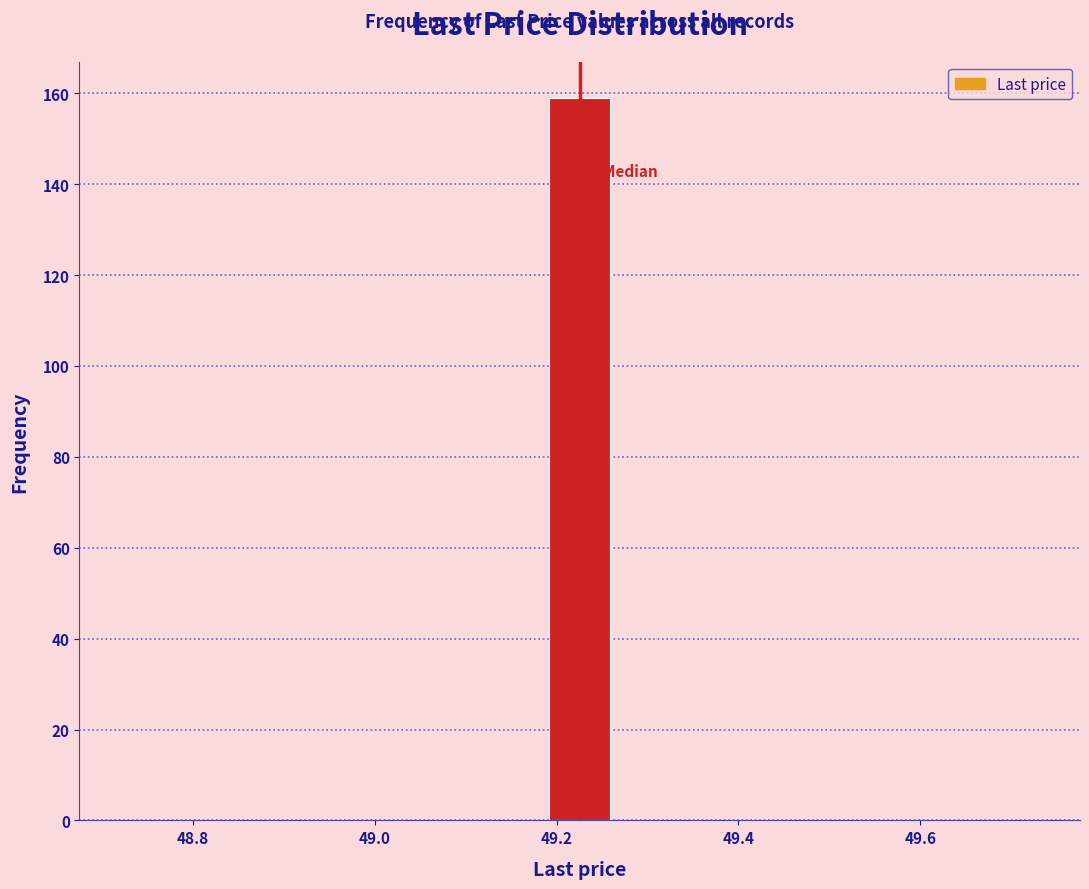

Read against the x-axis, roughly where is the centre of the tallest bar?

49.22